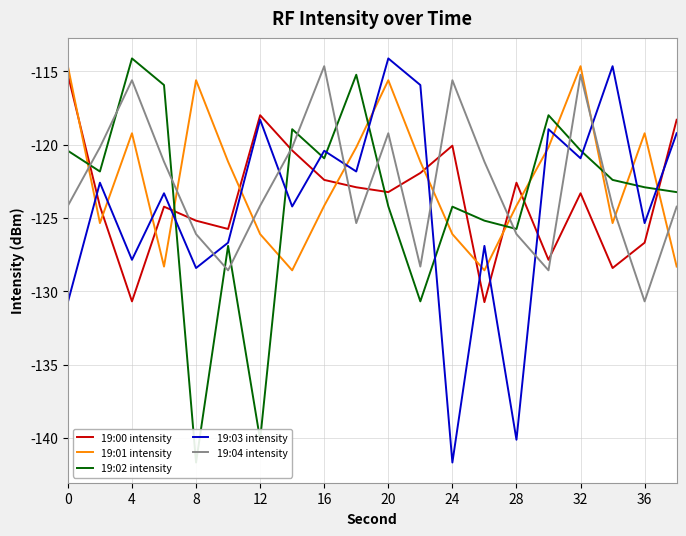

How many values in the 19:03 intensity series exceed -122?

9